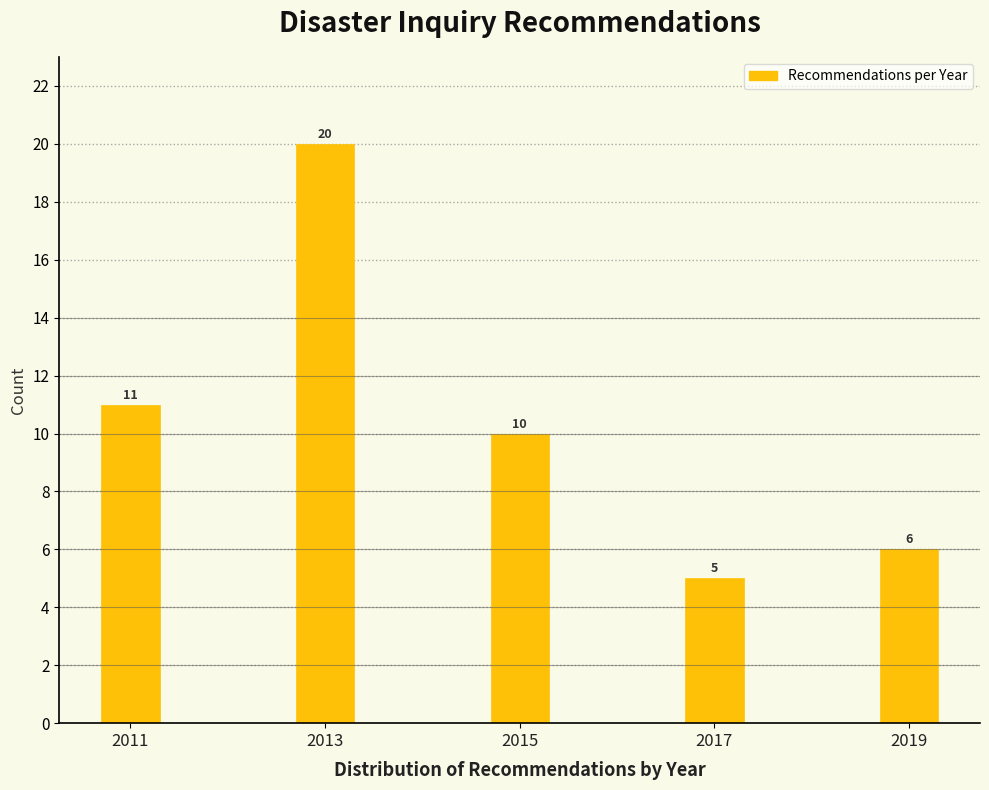

Reading left to right, what are all the values shown in this chart?

2011=11	2013=20	2015=10	2017=5	2019=6